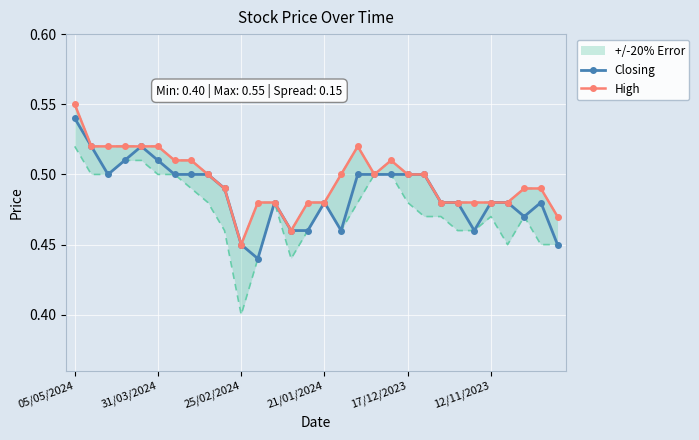

What is the label of the 2nd point from the right?

28